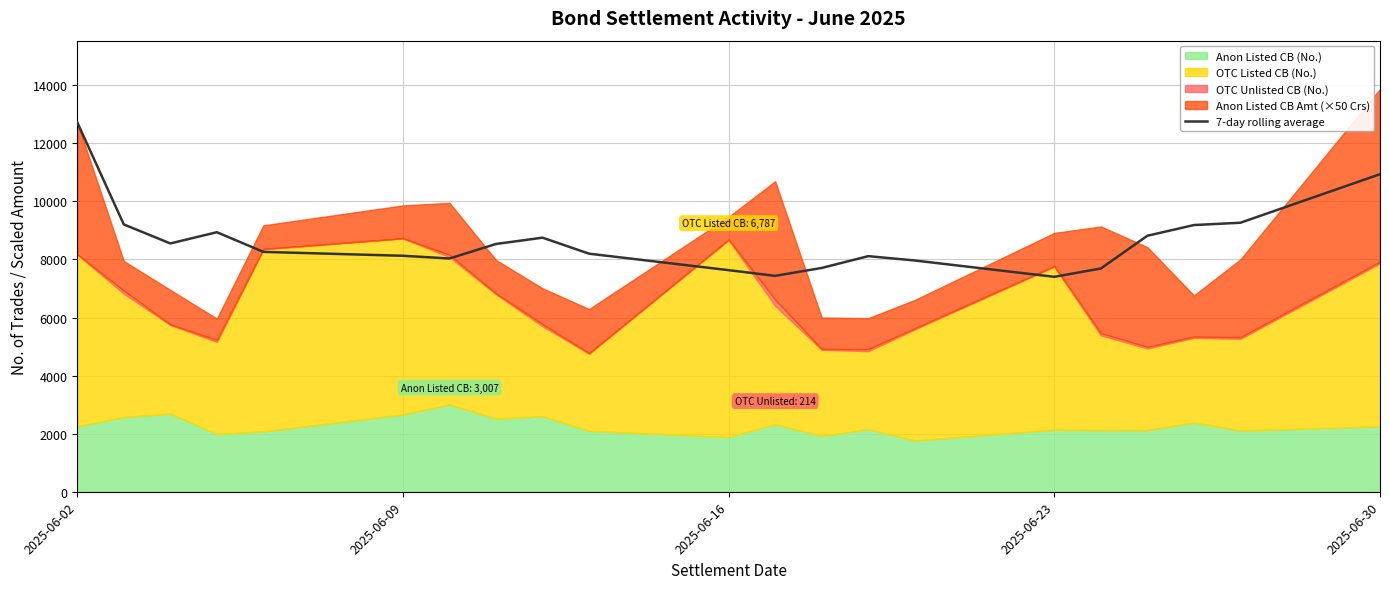

What is the greatest value displayed?

12722.0